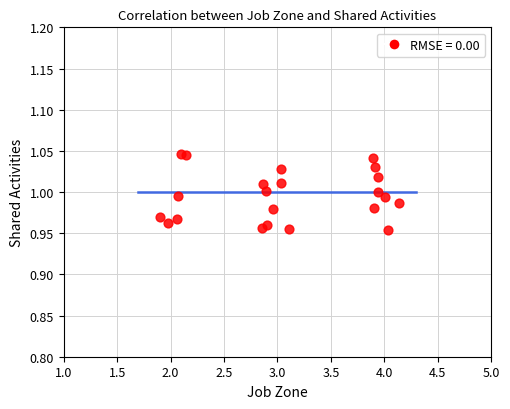

What is the range of X values (max minus min)?

2.2